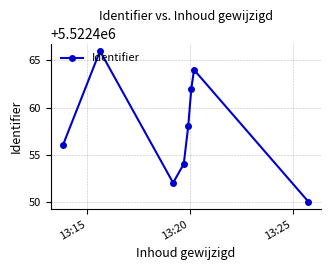

How many values are below 5522458?

4